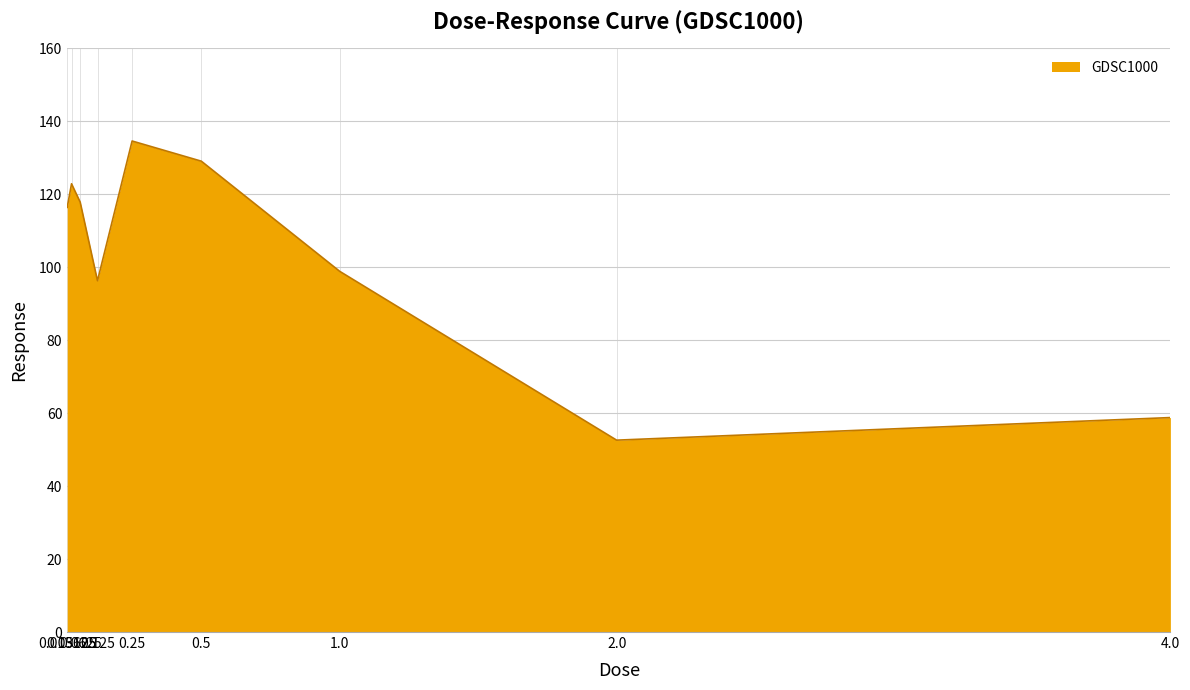

What is the minimum value shown in the chart?

52.6